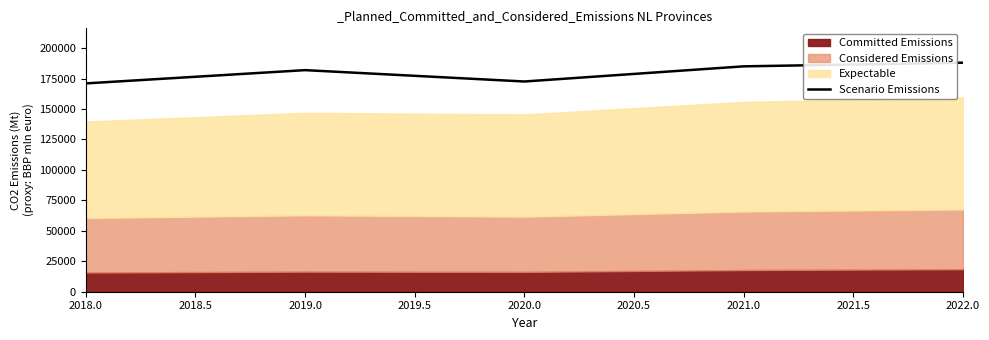

What is the lowest value of the Scenario Emissions series?

170998